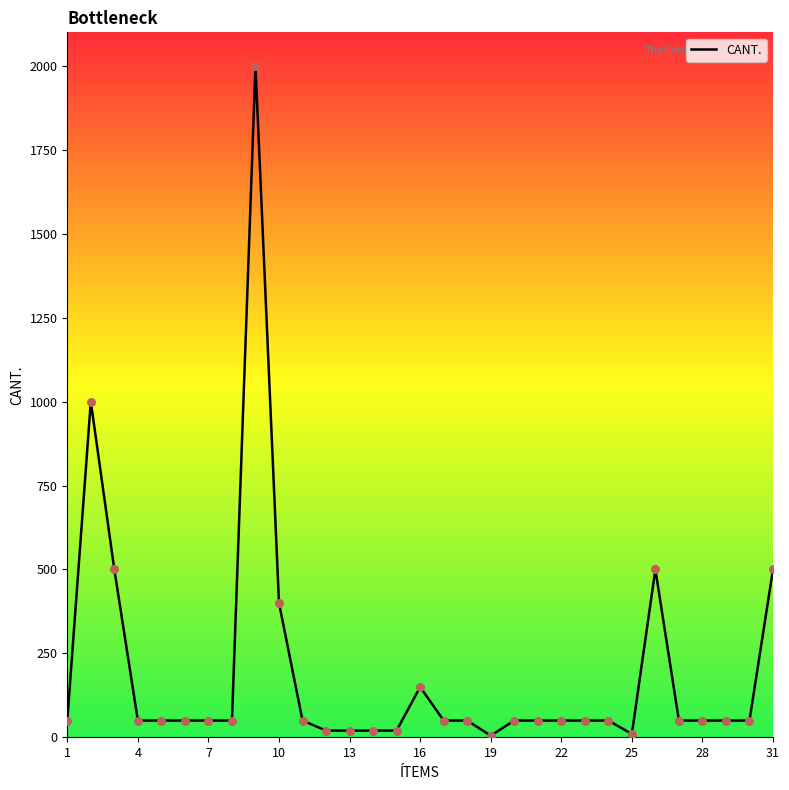

What is the greatest value displayed?

2000